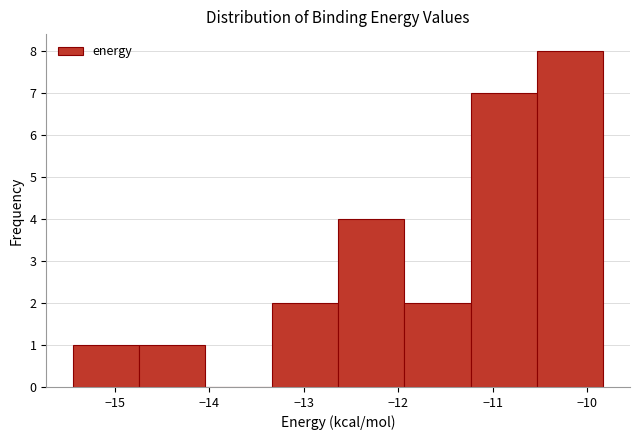

Reading left to right, list every bar in this chart as the range it spans on the x-axis followed by its height. Neither the bar edges nor the heights are printed on the chart, so give them approximately, as read against the axes.

-15.4 to -14.7: 1
-14.7 to -14.0: 1
-14.0 to -13.3: 0
-13.3 to -12.6: 2
-12.6 to -11.9: 4
-11.9 to -11.2: 2
-11.2 to -10.5: 7
-10.5 to -9.8: 8